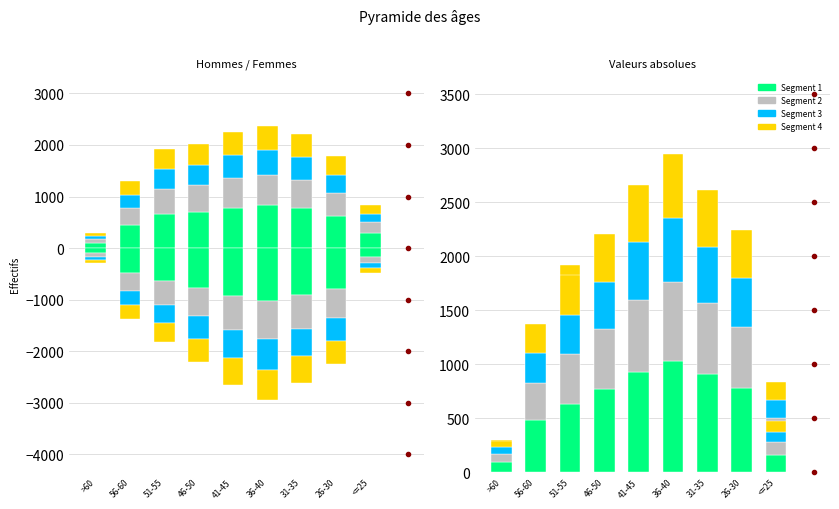

What is the label of the 2nd bar from the left?

56-60